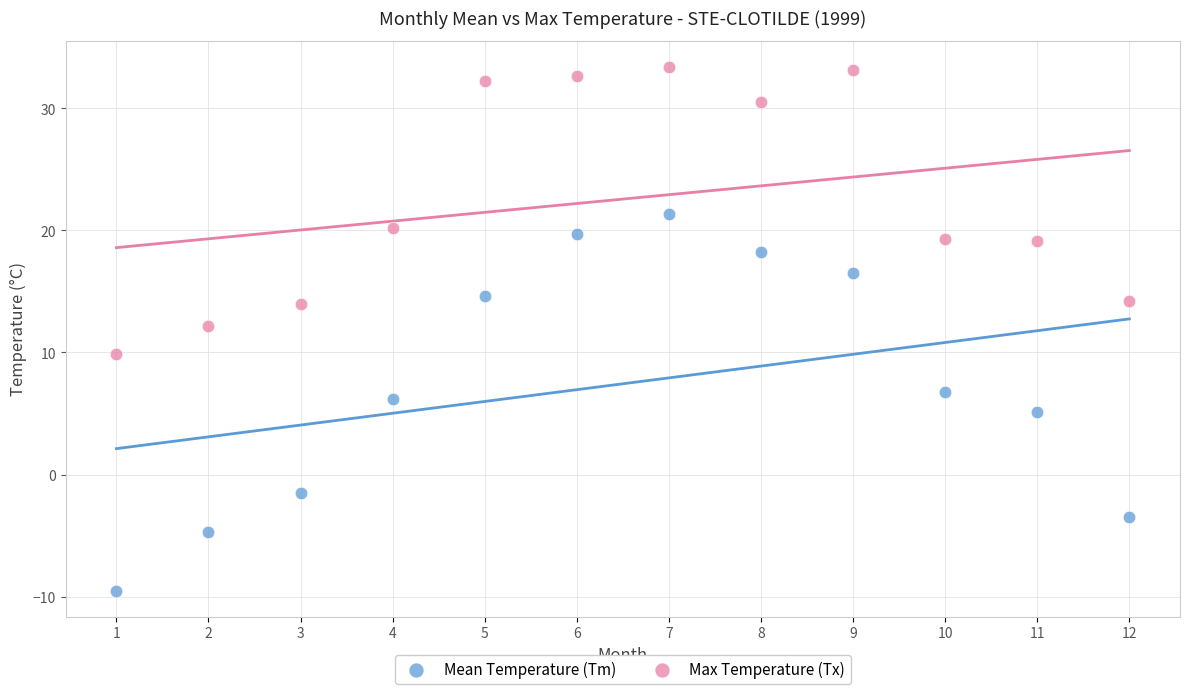

Which series reaches the minimum Y coordinate?

Mean Temperature (Tm)